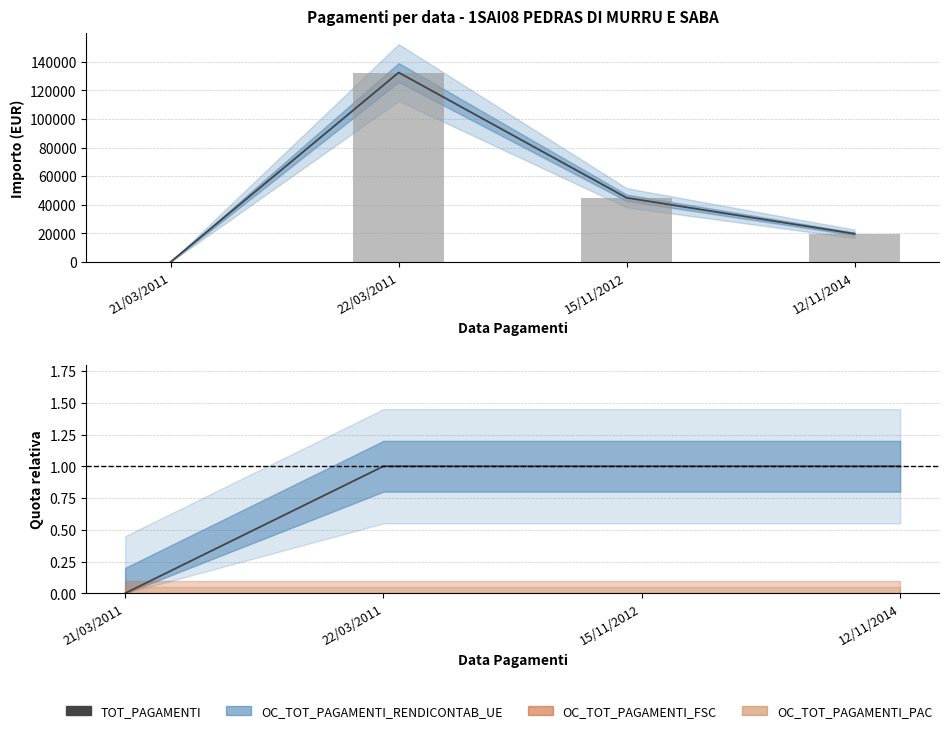

How many data points does each series have?

4